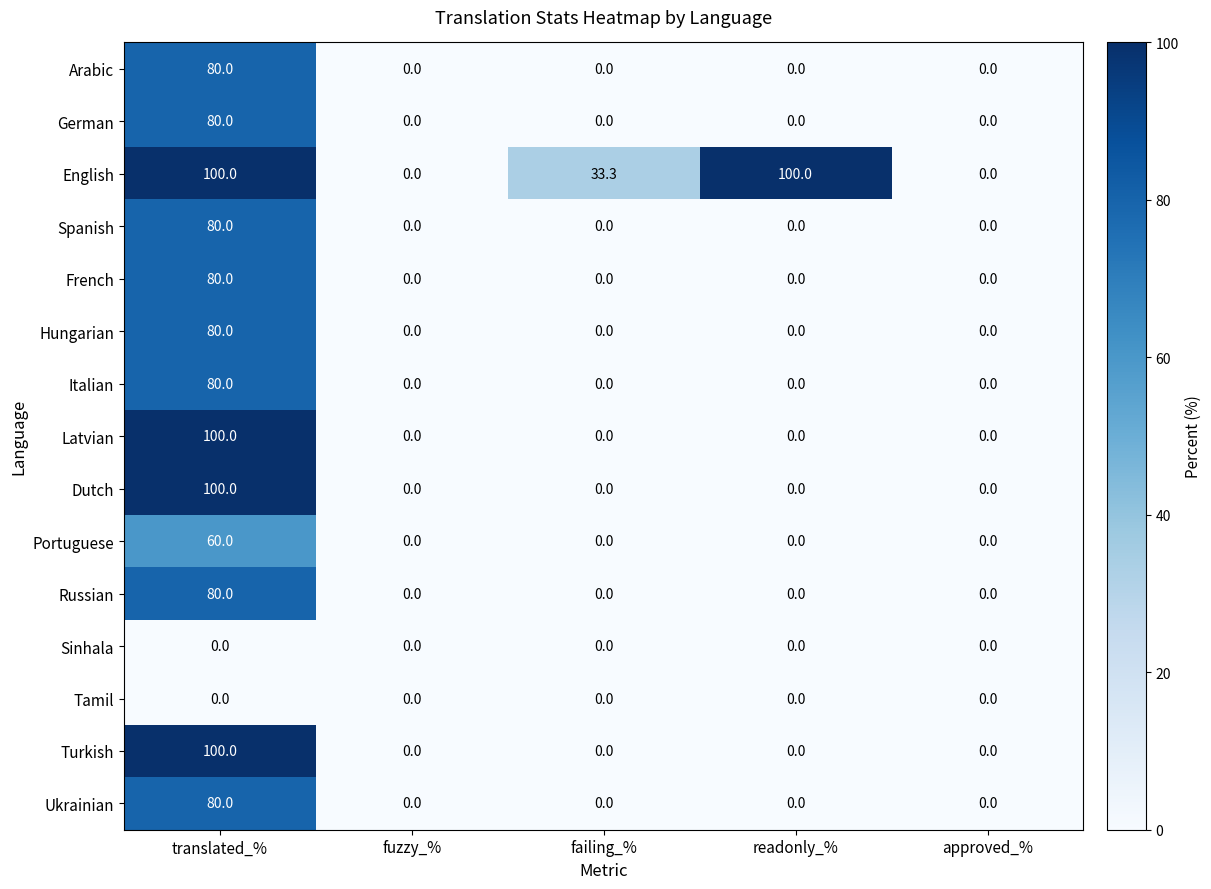

How many categories are shown in the chart?

5